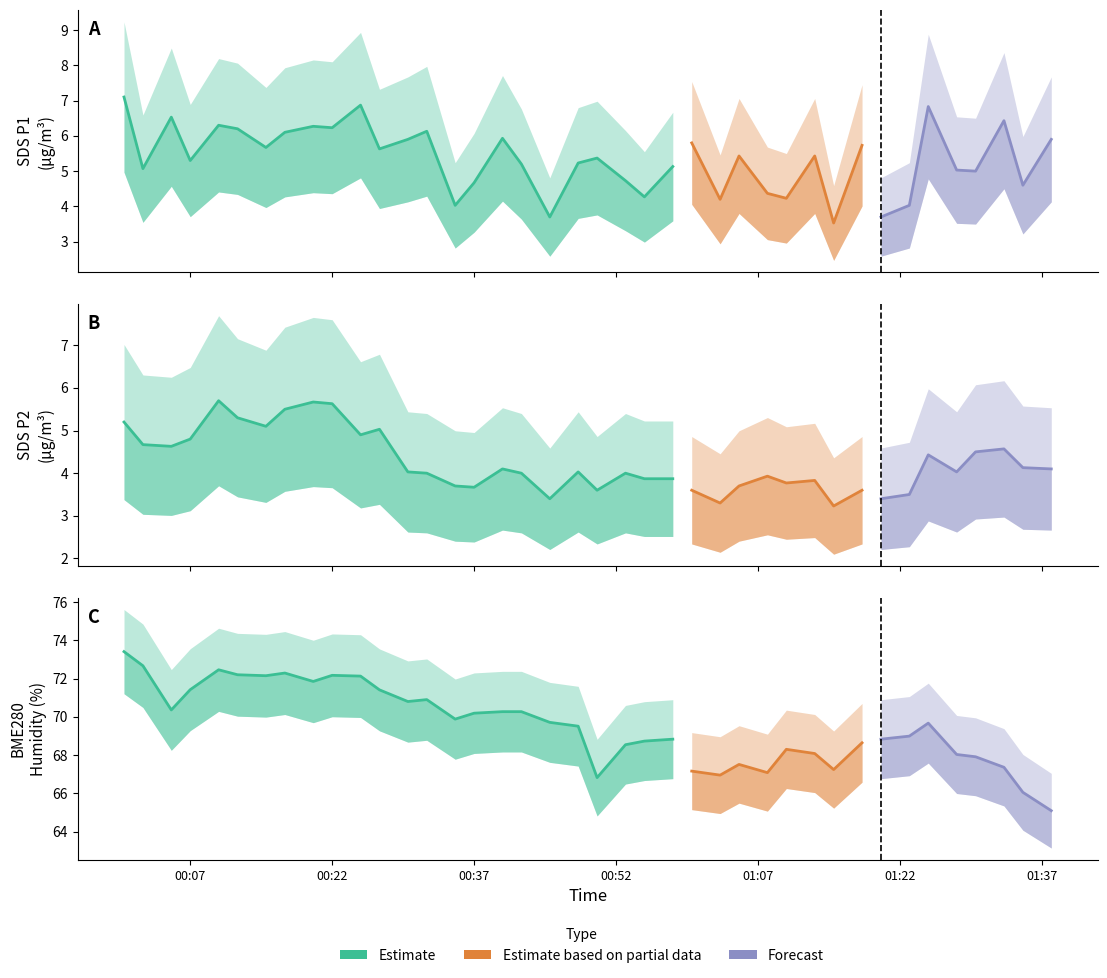

What is the average value of the BME280_humidity series?

69.5